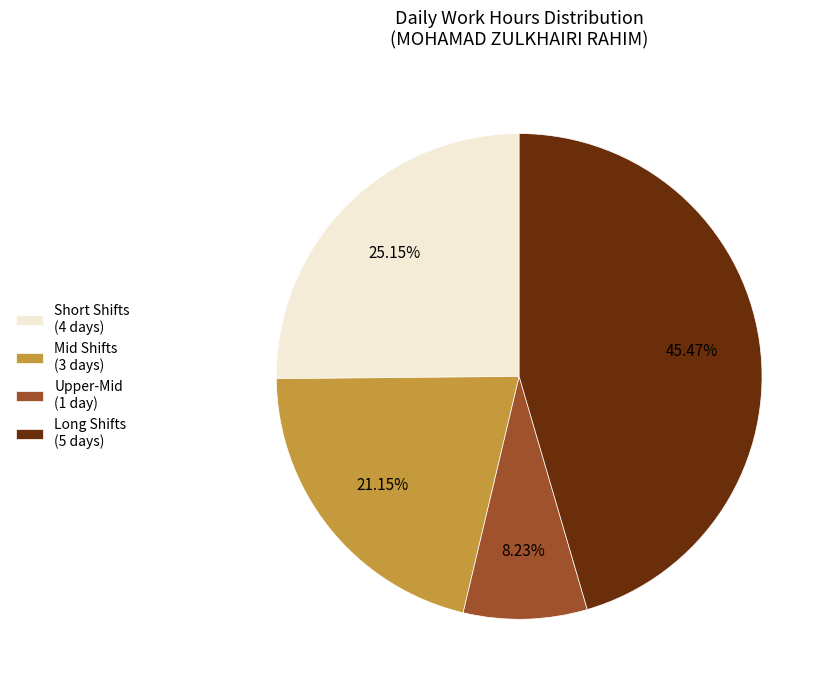

Is there a majority slice in this chart?

No